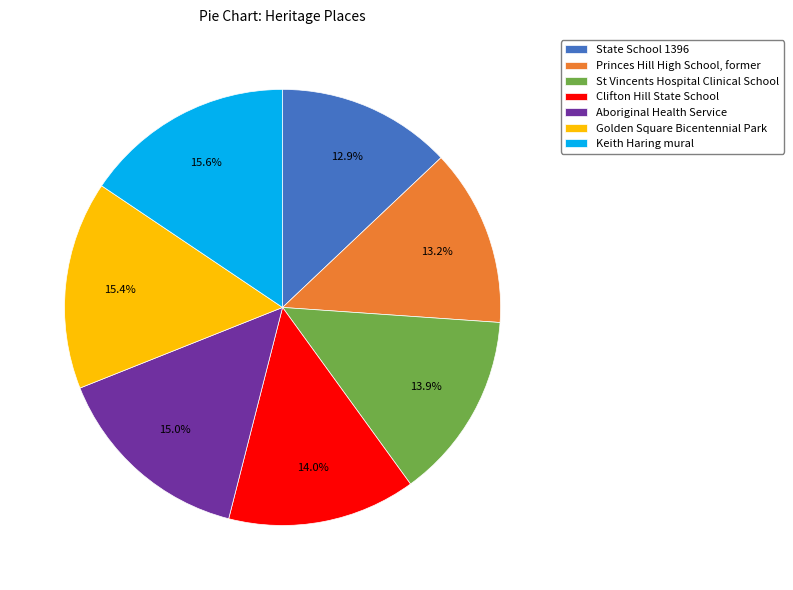

Do Golden Square Bicentennial Park and State School 1396 together represent more than half of the pie?

No